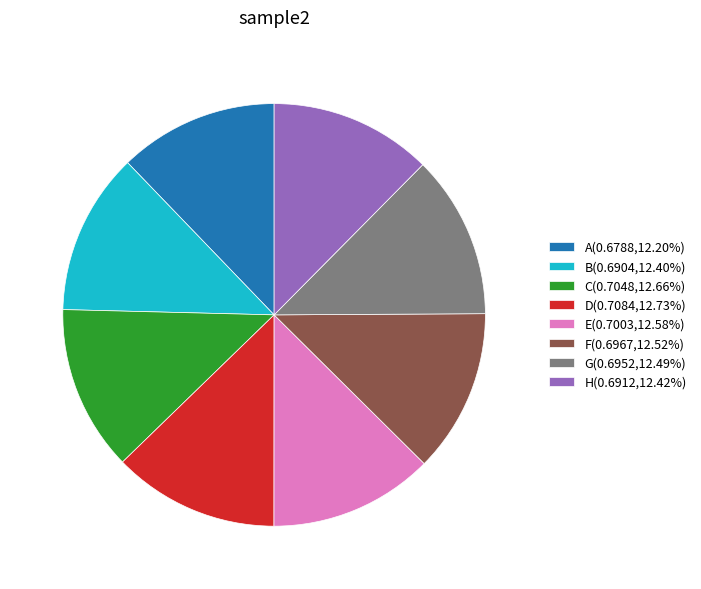

Does G represent more than half of the total?

No